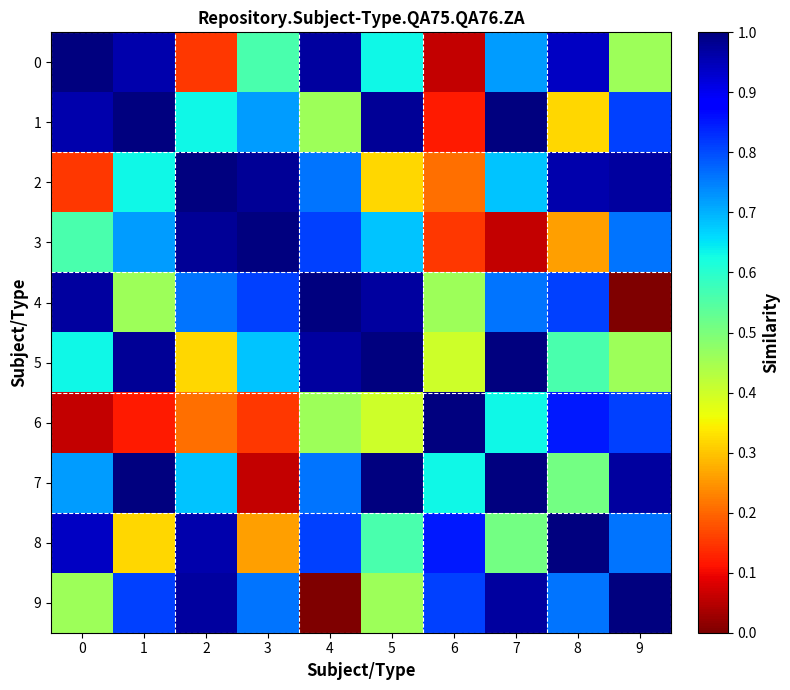

Reading left to right, transcribe all the data shown in this chart.

0: 0=1.0	1=1.0	2=0.1	3=0.6	4=1.0	5=0.6	6=0.1	7=0.7	8=0.9	9=0.5
1: 0=1.0	1=1.0	2=0.6	3=0.7	4=0.5	5=1.0	6=0.1	7=1.0	8=0.3	9=0.8
2: 0=0.1	1=0.6	2=1.0	3=1.0	4=0.8	5=0.3	6=0.2	7=0.7	8=1.0	9=1.0
3: 0=0.6	1=0.7	2=1.0	3=1.0	4=0.8	5=0.7	6=0.1	7=0.1	8=0.3	9=0.8
4: 0=1.0	1=0.5	2=0.8	3=0.8	4=1.0	5=1.0	6=0.5	7=0.8	8=0.8	9=0.0
5: 0=0.6	1=1.0	2=0.3	3=0.7	4=1.0	5=1.0	6=0.4	7=1.0	8=0.6	9=0.5
6: 0=0.1	1=0.1	2=0.2	3=0.1	4=0.5	5=0.4	6=1.0	7=0.6	8=0.8	9=0.8
7: 0=0.7	1=1.0	2=0.7	3=0.1	4=0.8	5=1.0	6=0.6	7=1.0	8=0.5	9=1.0
8: 0=0.9	1=0.3	2=1.0	3=0.3	4=0.8	5=0.6	6=0.8	7=0.5	8=1.0	9=0.8
9: 0=0.5	1=0.8	2=1.0	3=0.8	4=0.0	5=0.5	6=0.8	7=1.0	8=0.8	9=1.0